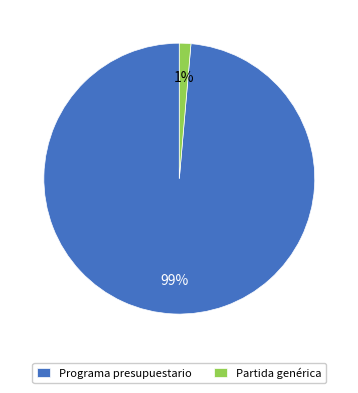

How many slices are in this pie chart?

2